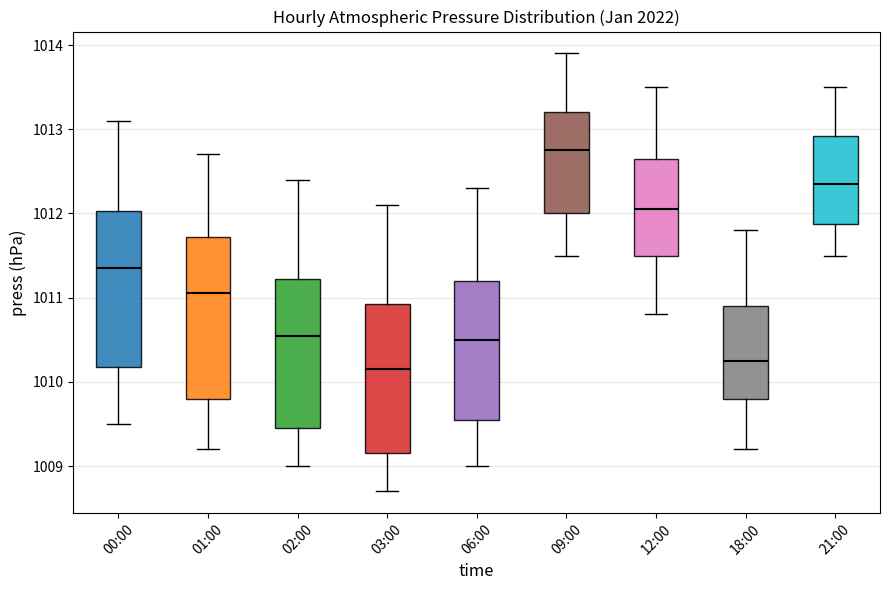

Reading left to right, transcribe this box plot: for each box, give where its median line is, the range the box spans, and where its two whiskers end, as read against the y-axis. The values are not printed on the chart, so give them approximately, as read against the axis.

00:00: median 1011.4, box 1010.2 to 1012.0, whiskers 1009.5 to 1013.1
01:00: median 1011.1, box 1009.8 to 1011.7, whiskers 1009.2 to 1012.7
02:00: median 1010.6, box 1009.5 to 1011.2, whiskers 1009.0 to 1012.4
03:00: median 1010.2, box 1009.2 to 1010.9, whiskers 1008.7 to 1012.1
06:00: median 1010.5, box 1009.6 to 1011.2, whiskers 1009.0 to 1012.3
09:00: median 1012.8, box 1012.0 to 1013.2, whiskers 1011.5 to 1013.9
12:00: median 1012.1, box 1011.5 to 1012.7, whiskers 1010.8 to 1013.5
18:00: median 1010.3, box 1009.8 to 1010.9, whiskers 1009.2 to 1011.8
21:00: median 1012.4, box 1011.9 to 1012.9, whiskers 1011.5 to 1013.5